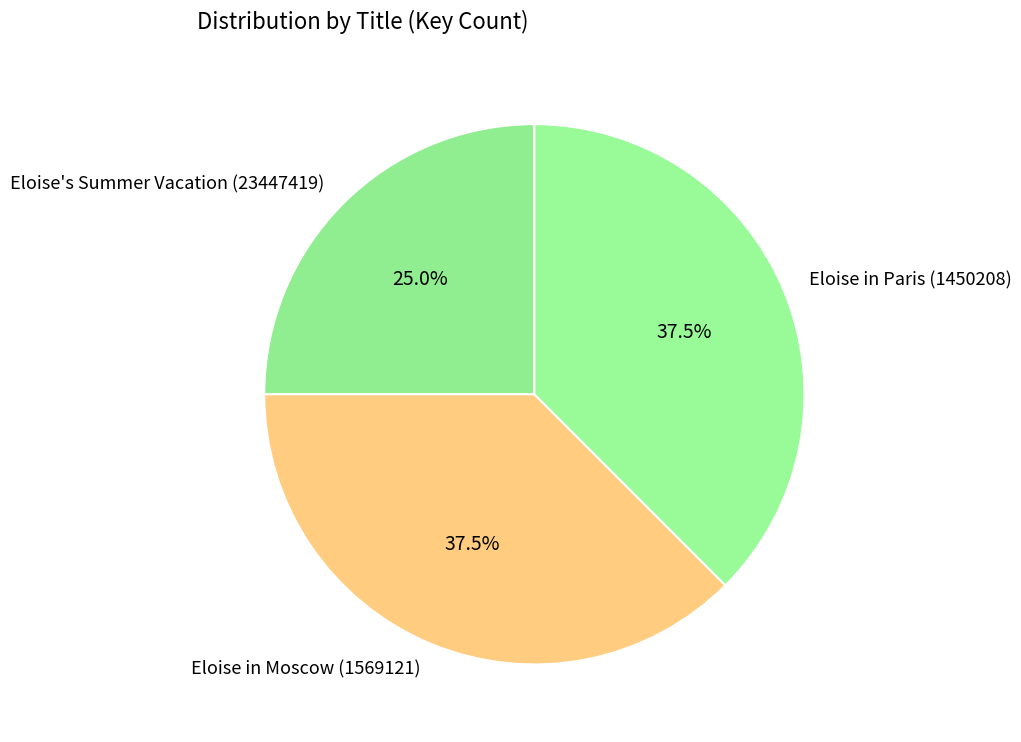

How many slices are in this pie chart?

3